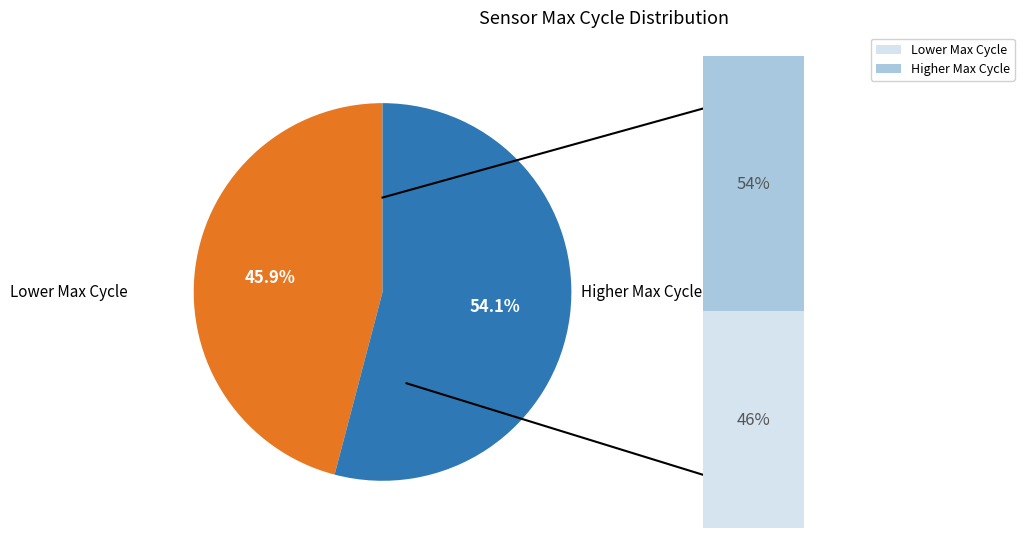

Is it true that 1263 is 1% of the pie?

False